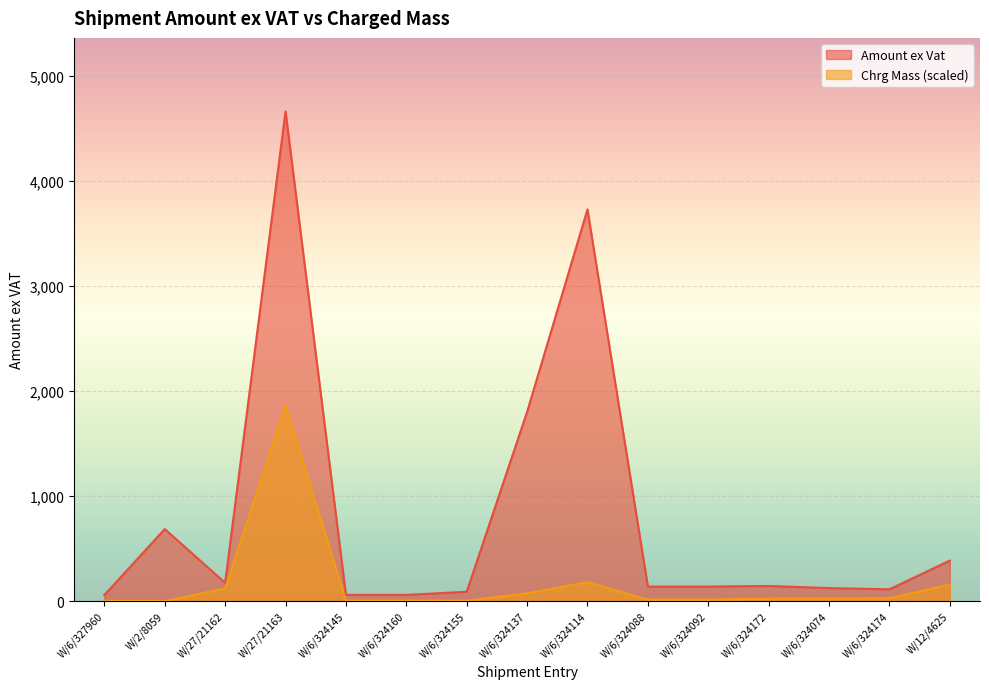

Which category has the highest value across all series?

W/27/21163